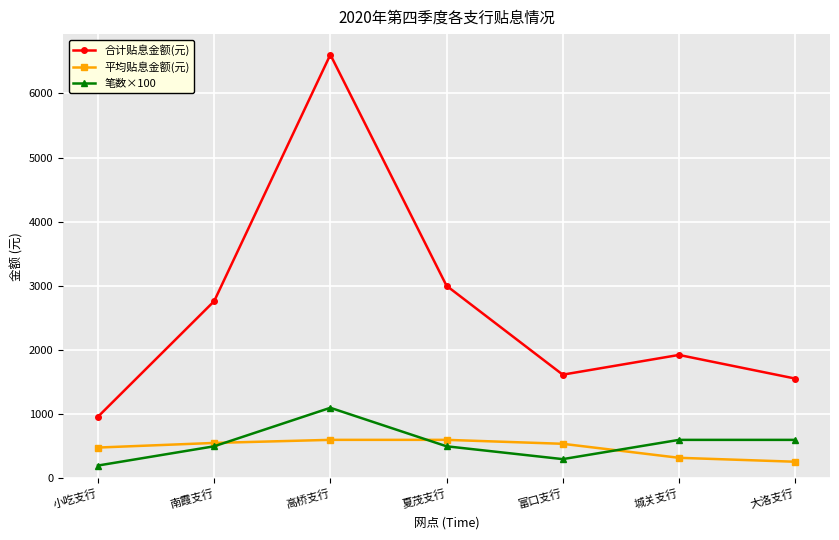

True or false: 合计贴息金额(元) and 笔数×100 intersect in this chart.

False